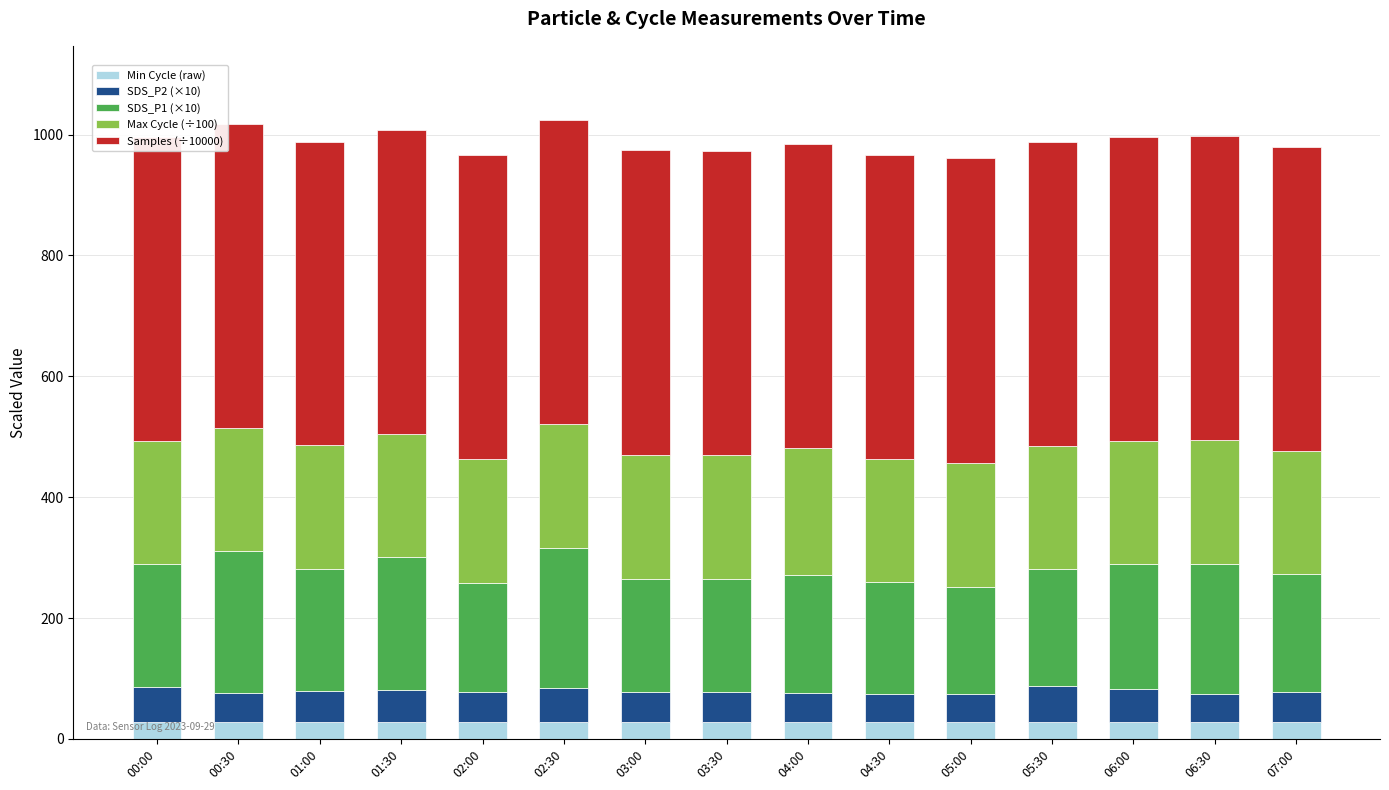

What is the sum of all Min Cycle (raw) values?

420.0